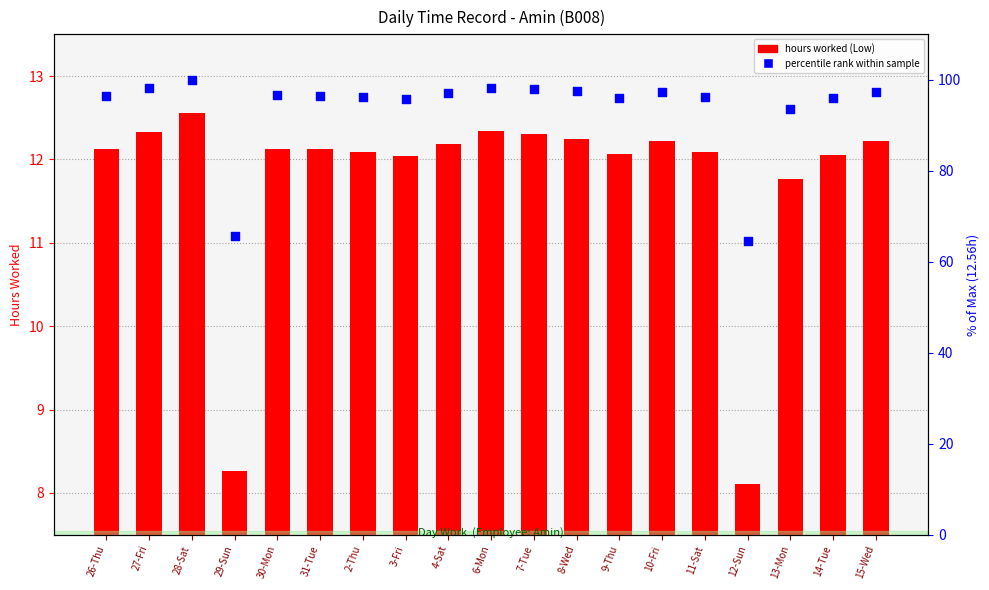

What are all the series names shown in the legend?

hours worked, percentile rank within sample